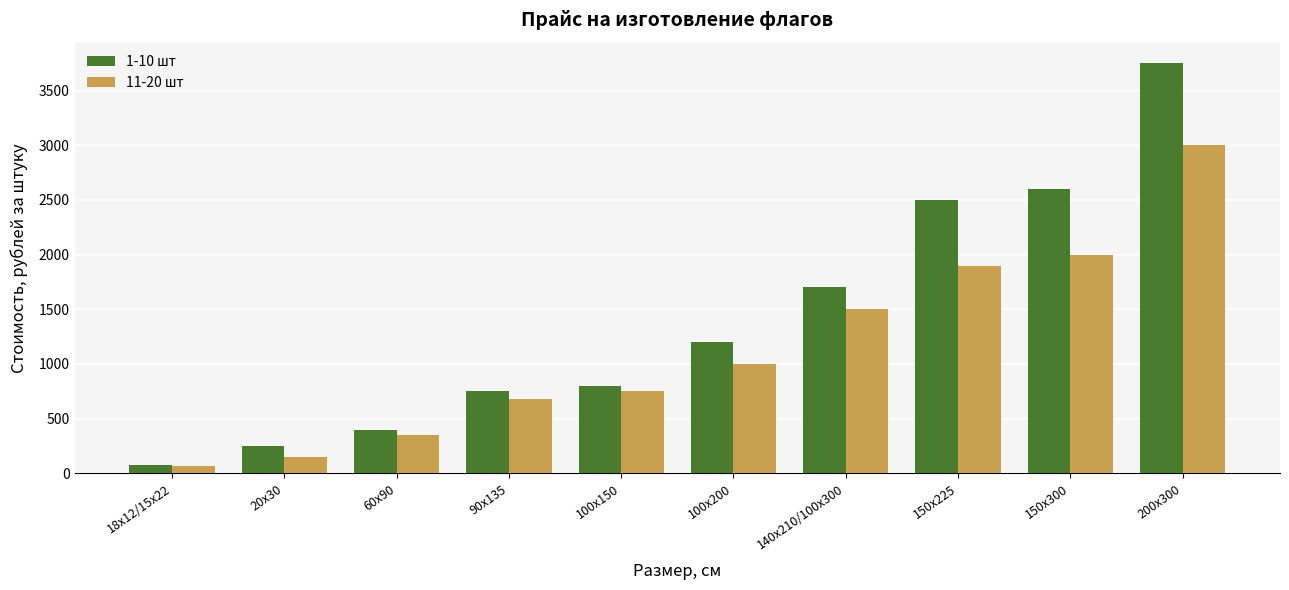

What is the value of the 11-20 шт bar at the 5th from the left?

750